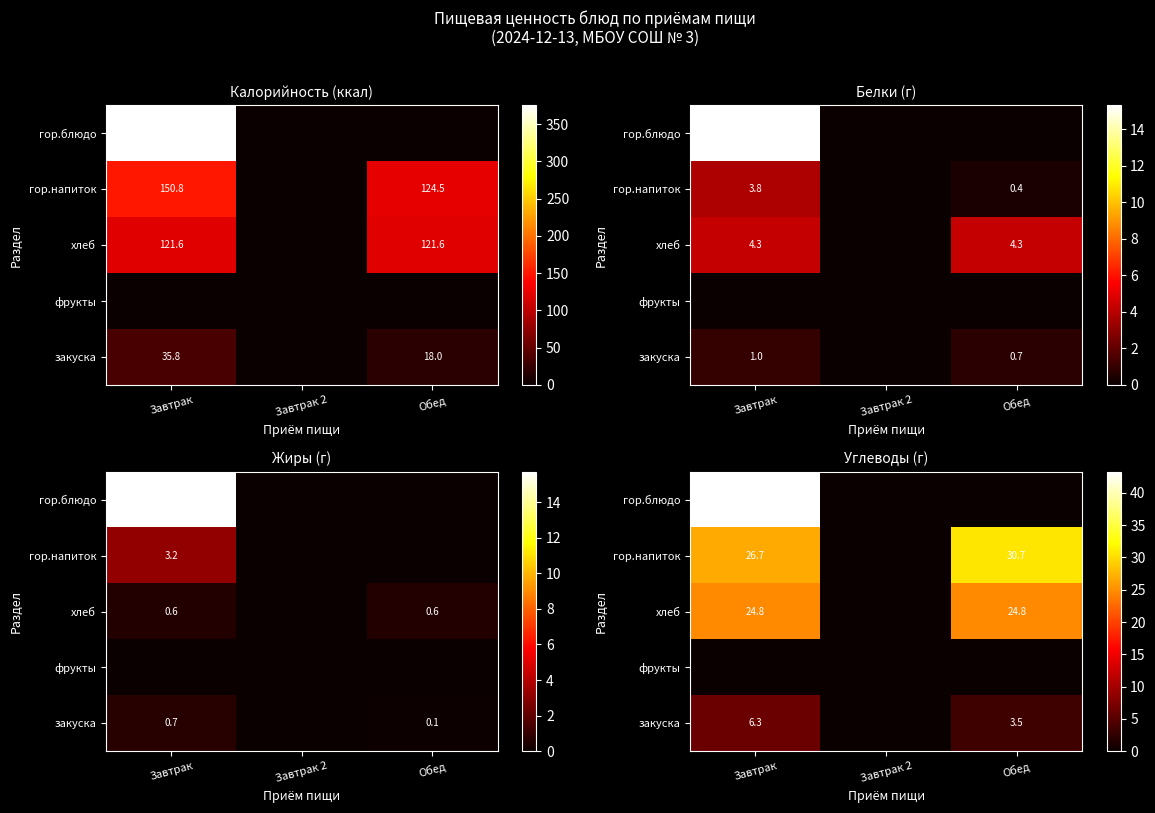

Is the value of закуска at Обед greater than the value of хлеб at Завтрак?

No